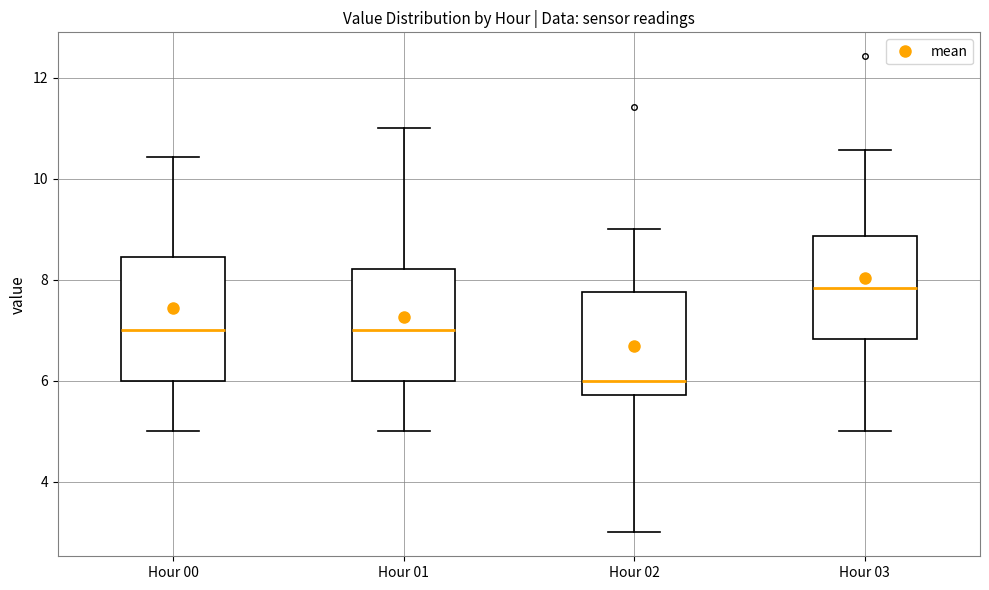

Reading left to right, transcribe this box plot: for each box, give where its median line is, the range the box spans, and where its two whiskers end, as read against the y-axis. The values are not printed on the chart, so give them approximately, as read against the axis.

Hour 00: median 7.0, box 6.0 to 8.4, whiskers 5.0 to 10.4
Hour 01: median 7.0, box 6.0 to 8.2, whiskers 5.0 to 11.0
Hour 02: median 6.0, box 5.8 to 7.8, whiskers 3.0 to 9.0
Hour 03: median 7.8, box 6.8 to 8.8, whiskers 5.0 to 10.6